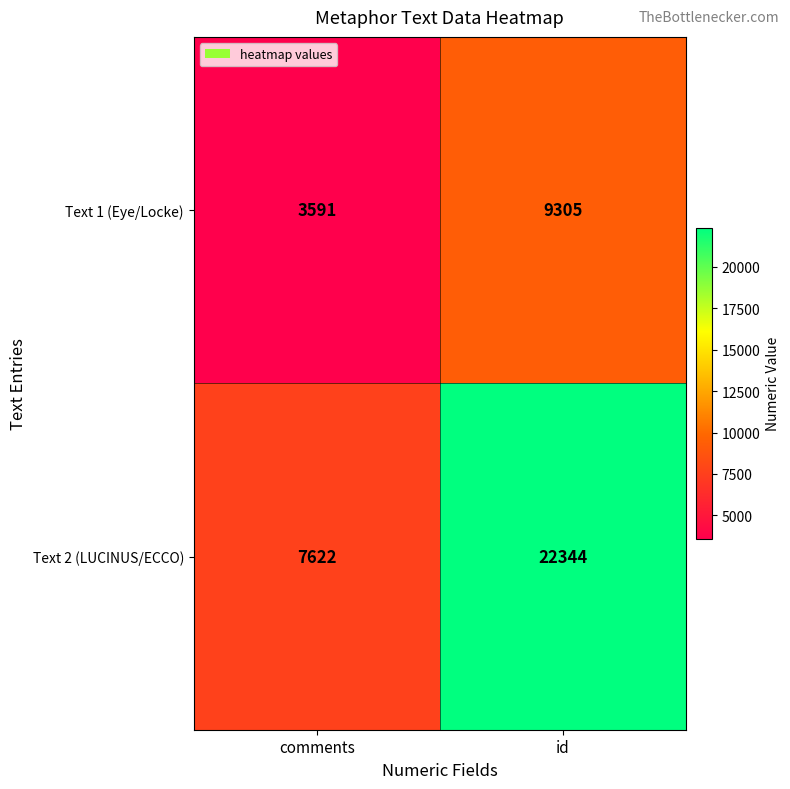

List the series in order of their overall mean, highest first.

Text 2 (LUCINUS/ECCO), Text 1 (Eye/Locke)